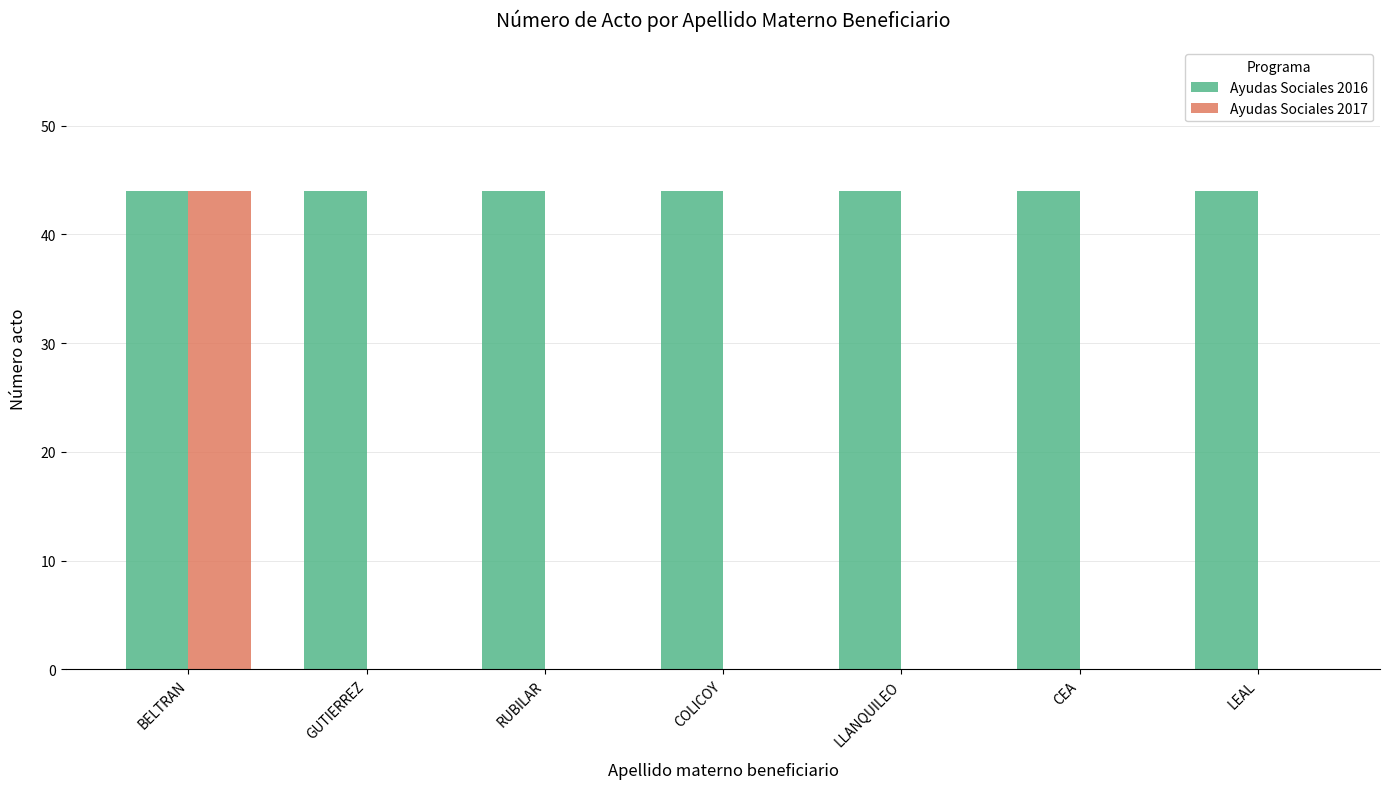

Is it true that Ayudas Sociales 2017 equals 17 at RUBILAR?

False